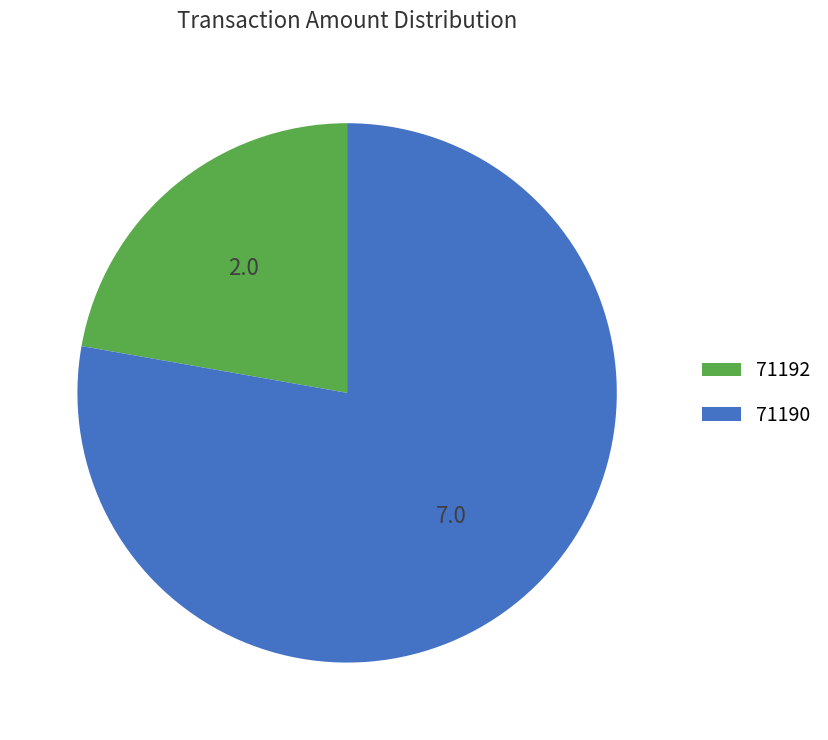

Count the number of slices in the pie.

2